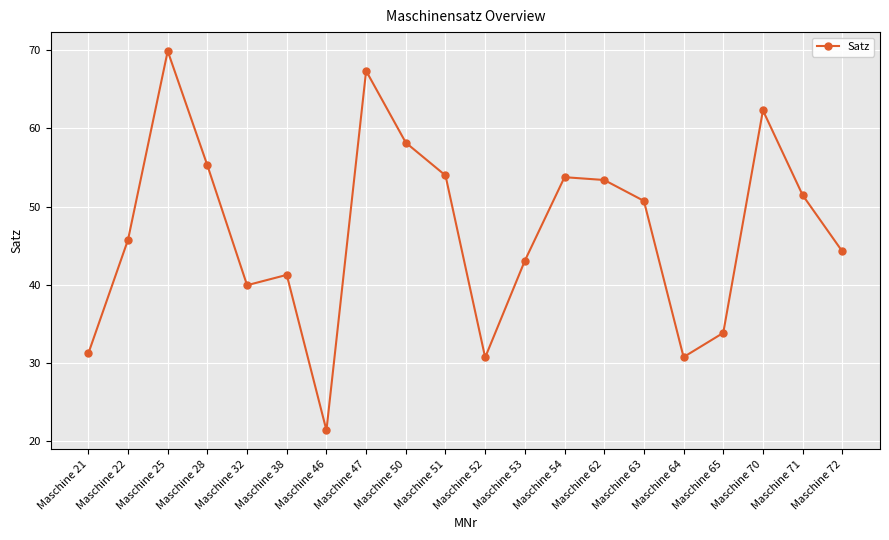

What is the difference between the second highest and second lowest values?

36.6